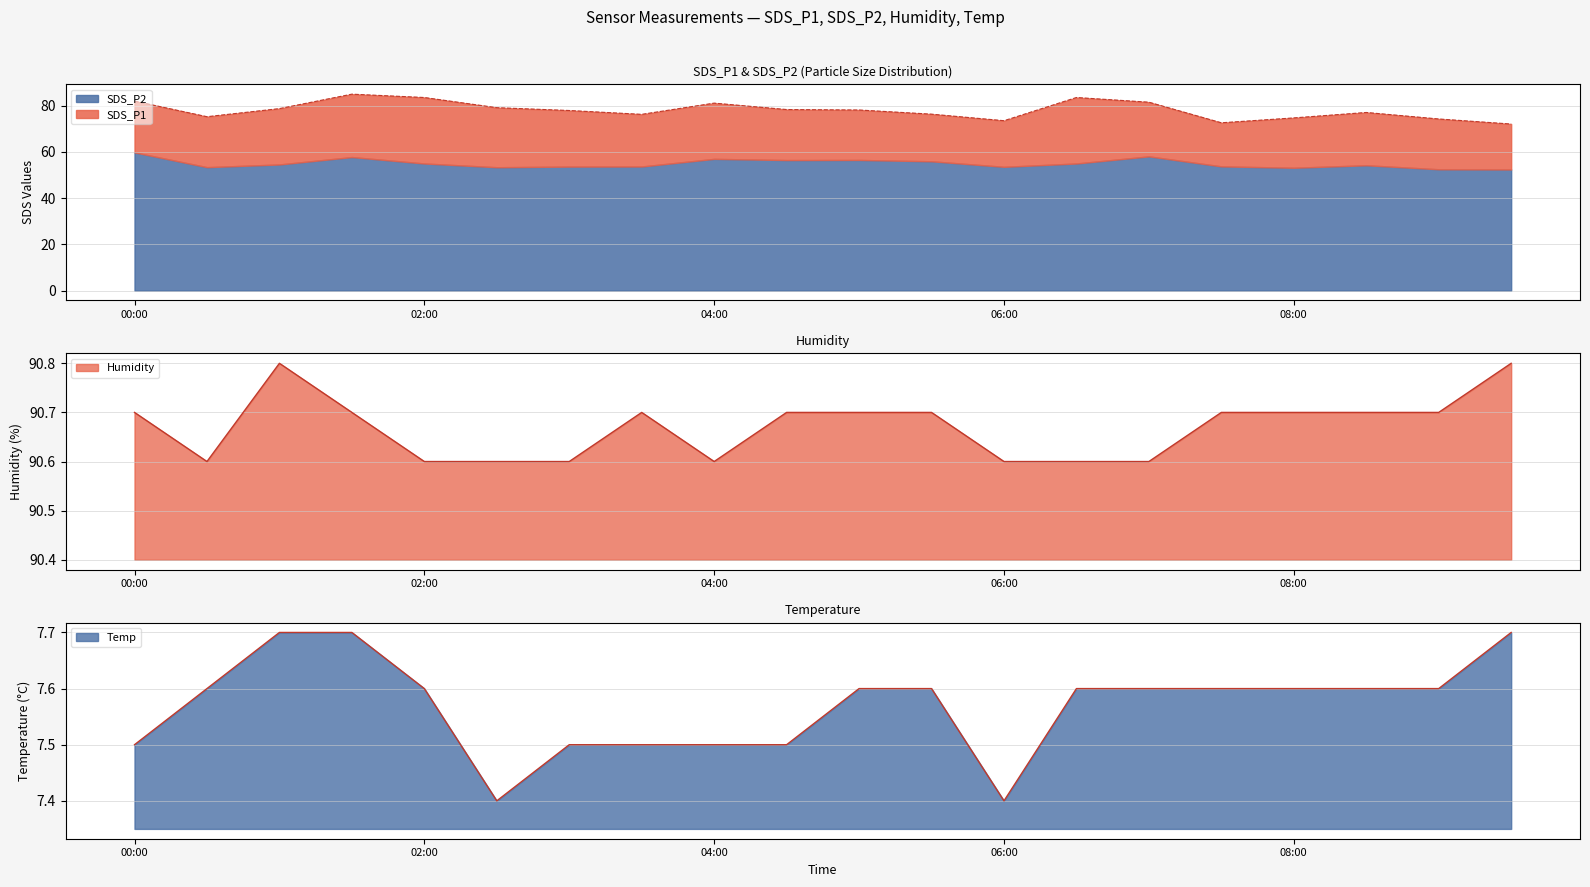

At which category is the sum across all series the highest?

01:30